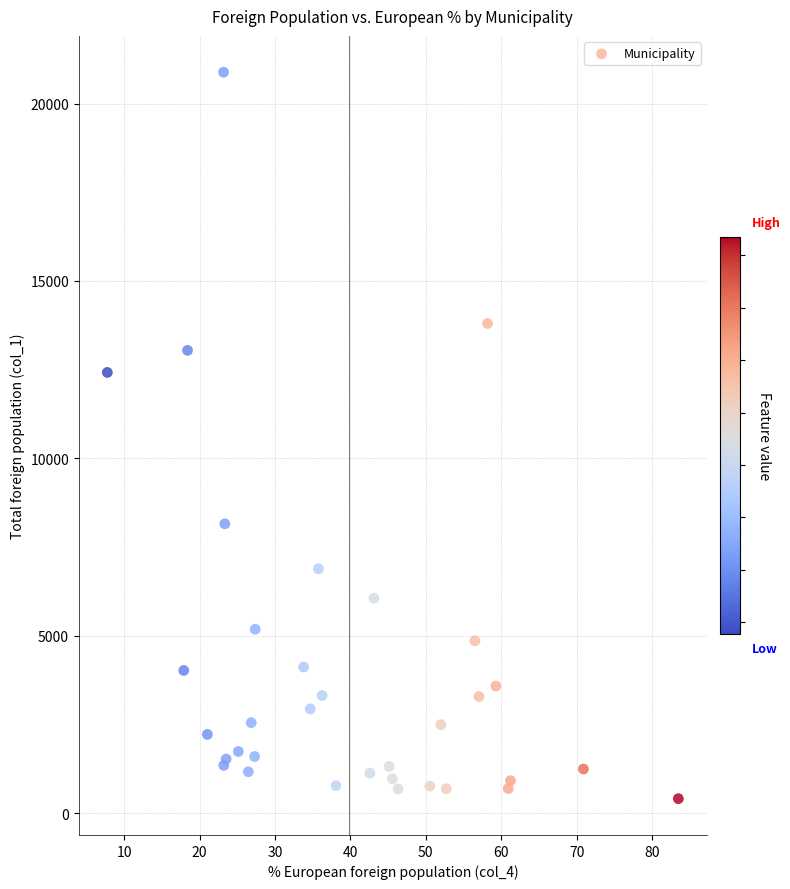

What Y value in the scatter plot is closest to 10645?

12421